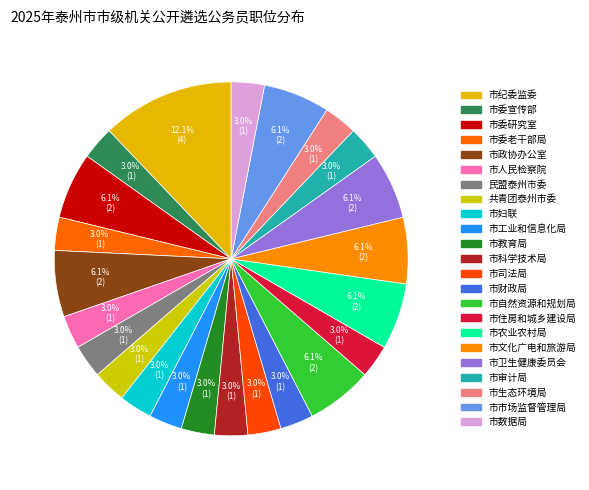

The 市数据局 slice represents 9% of the pie. True or false?

False